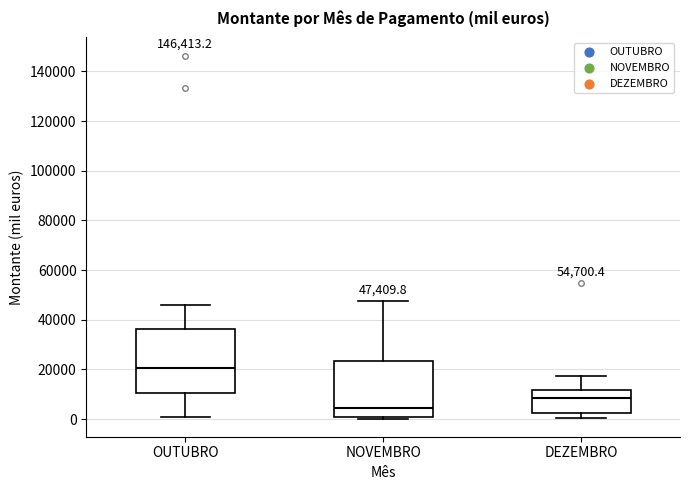

Which box's median line is the lowest?

NOVEMBRO